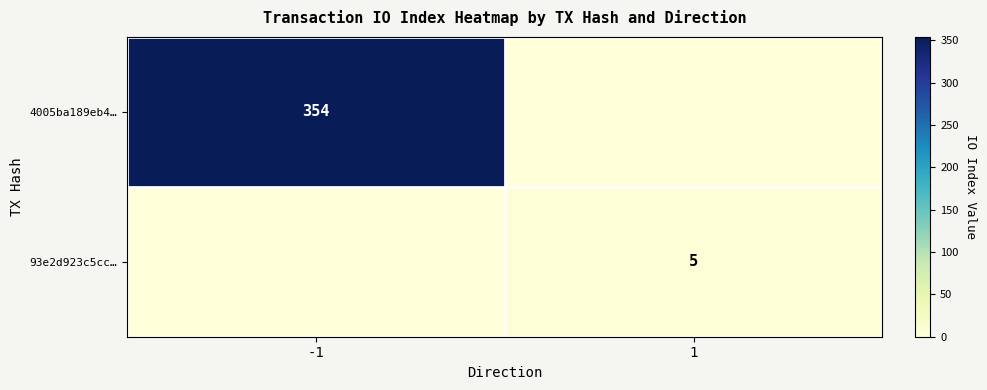

At which category is the sum across all series the highest?

-1